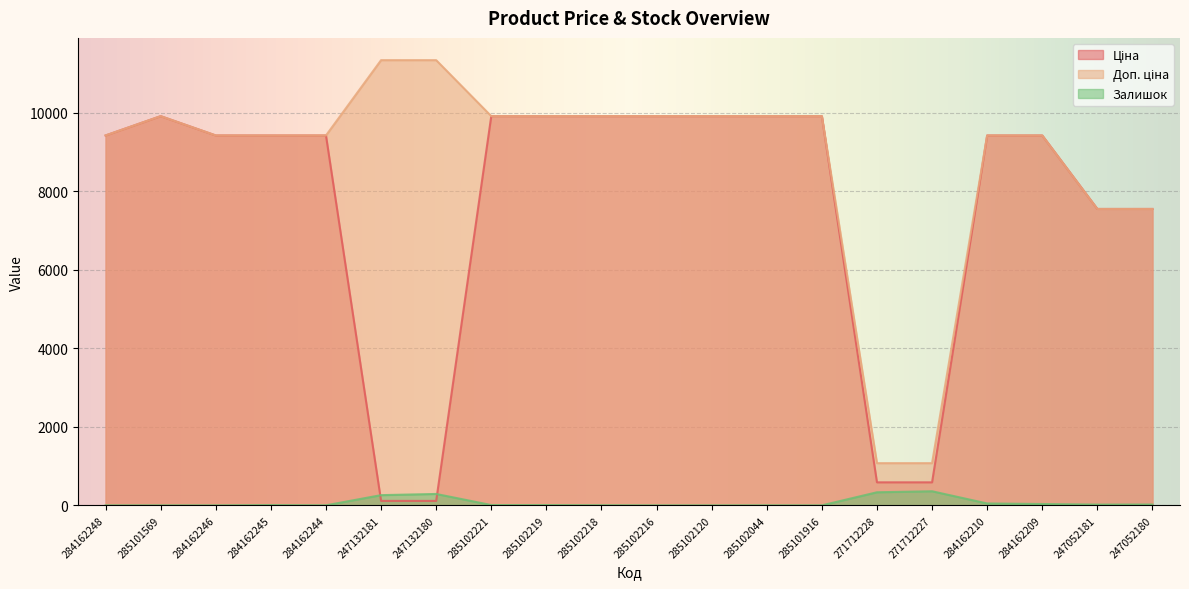

Where is the first local maximum for Доп. ціна?

285101569